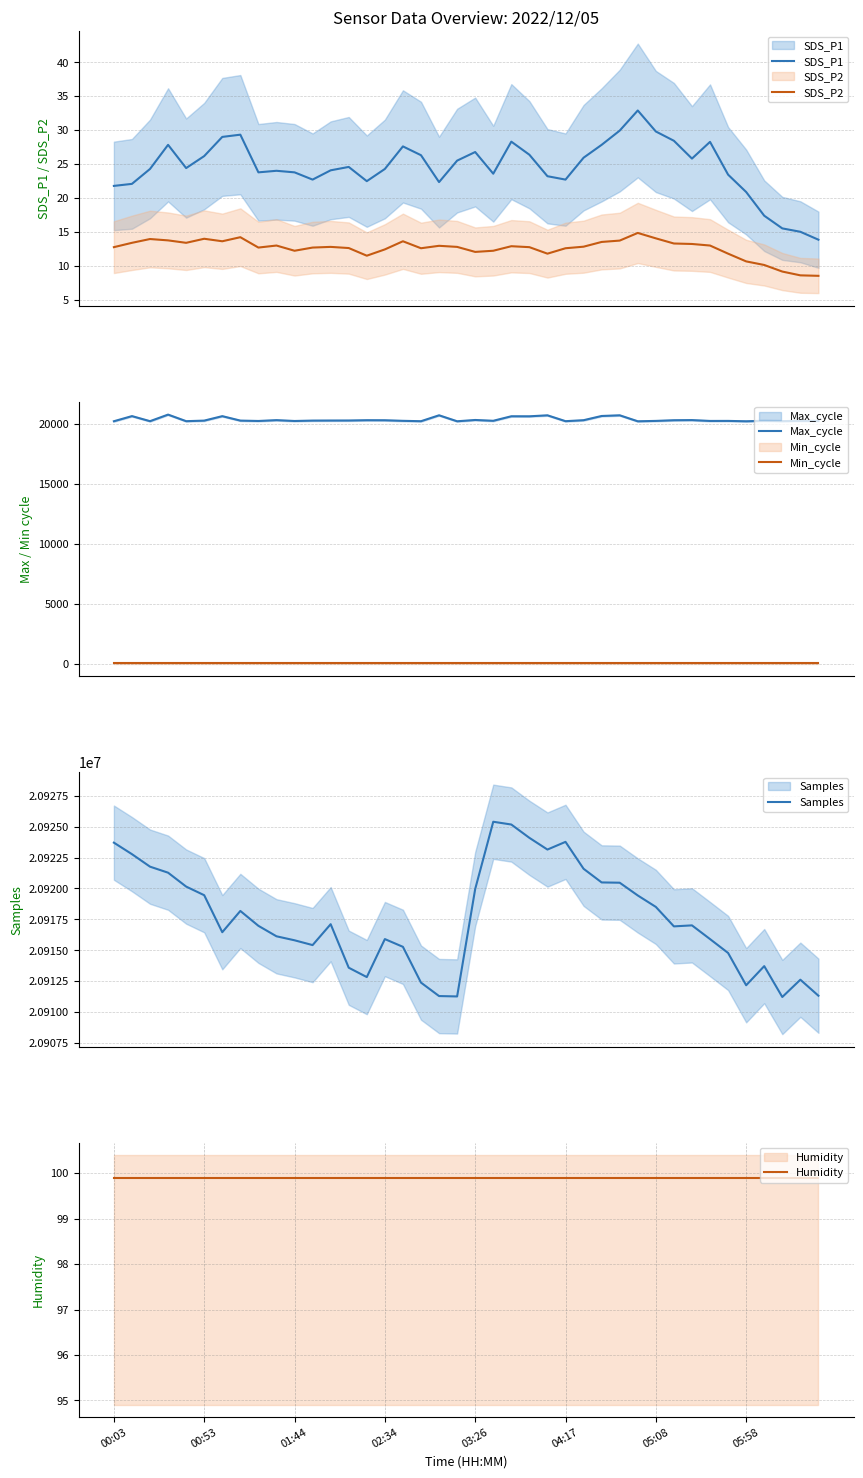

True or false: SDS_P1 has a value of 12.6 at 00:53.

False